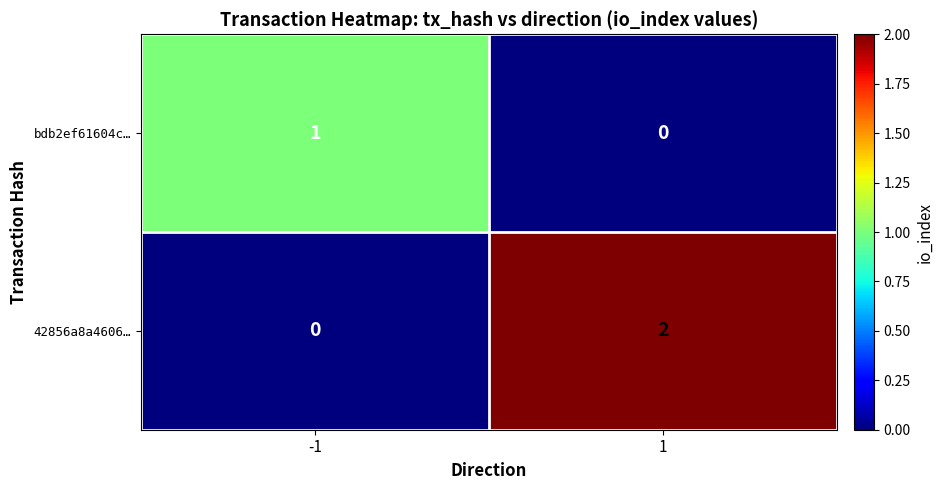

What is the greatest value displayed?

2